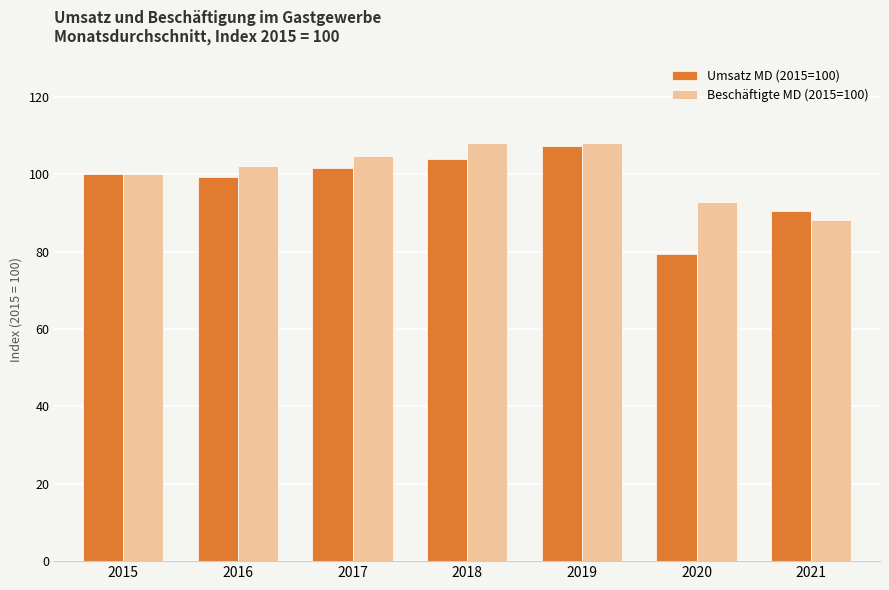

What is the sum of the Umsatz MD (2015=100) values at 2019 and 2020?

186.7